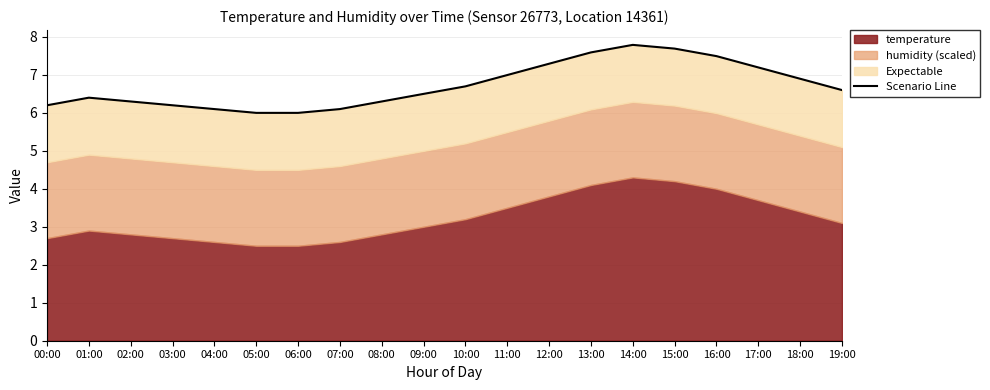

Rank the categories by value from highest to lowest.

14:00, 15:00, 13:00, 16:00, 12:00, 17:00, 11:00, 18:00, 10:00, 19:00, 09:00, 01:00, 02:00, 08:00, 00:00, 03:00, 04:00, 07:00, 05:00, 06:00